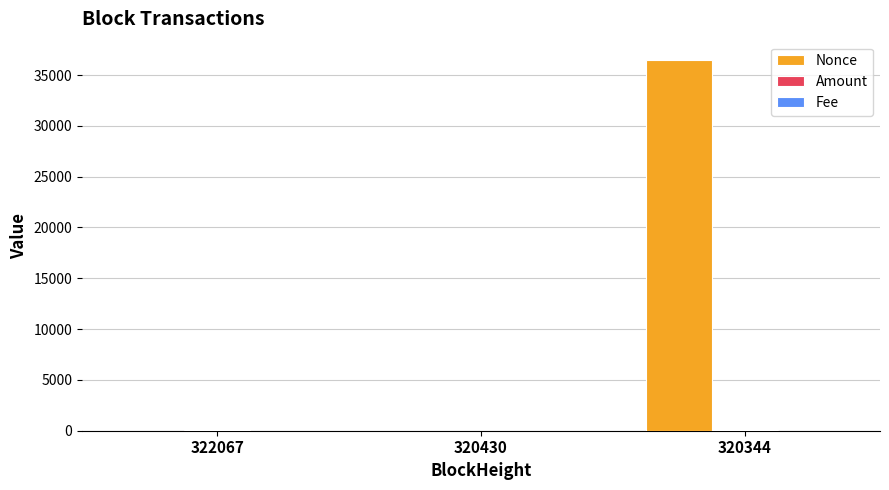

The Nonce series shows 36457.0 at 320344. True or false?

True